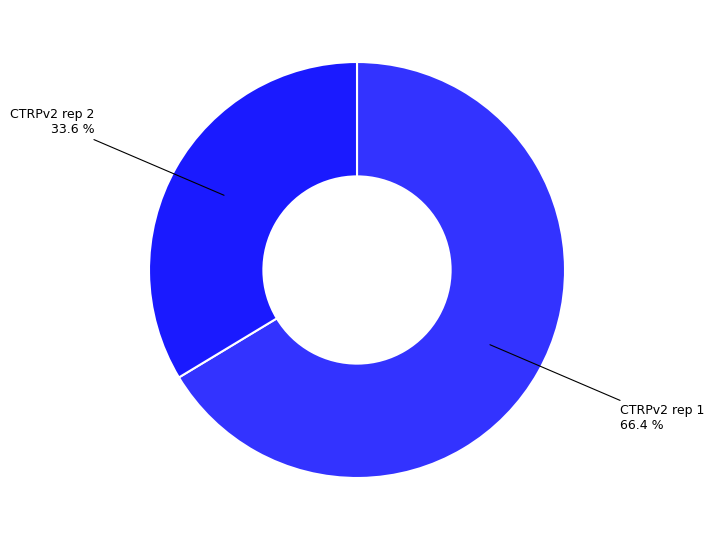

Is there a majority slice in this chart?

Yes